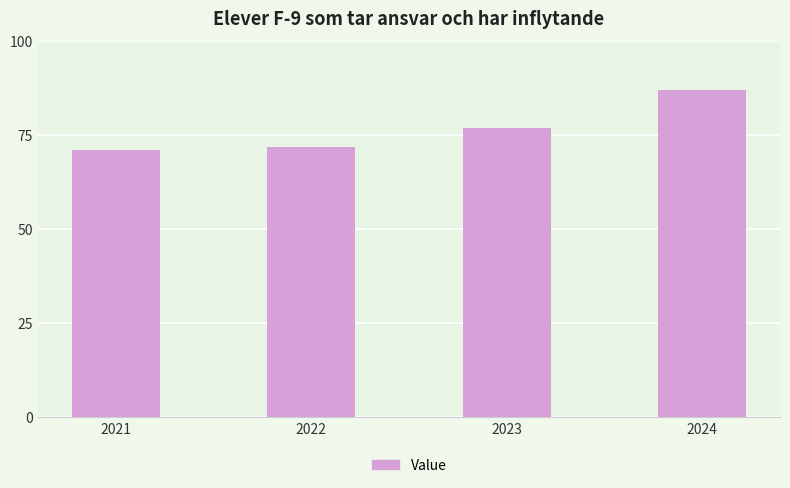

How many bars are there in total?

4